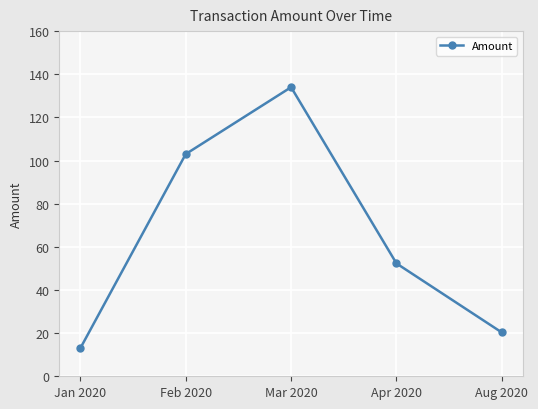

Rank the categories by value from lowest to highest.

Jan 2020, Aug 2020, Apr 2020, Feb 2020, Mar 2020